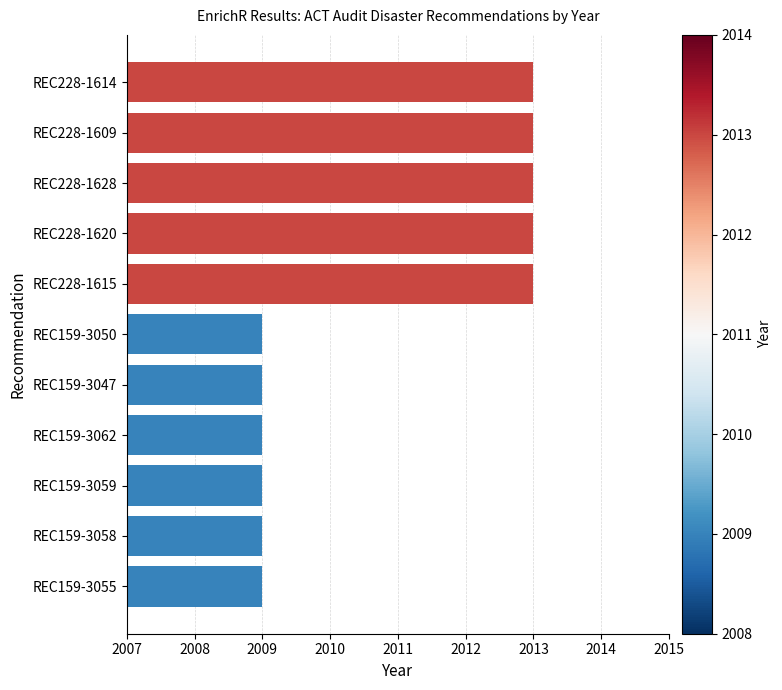

Reading bottom to top, list all the values displayed in this chart.

2009	2009	2009	2009	2009	2009	2013	2013	2013	2013	2013